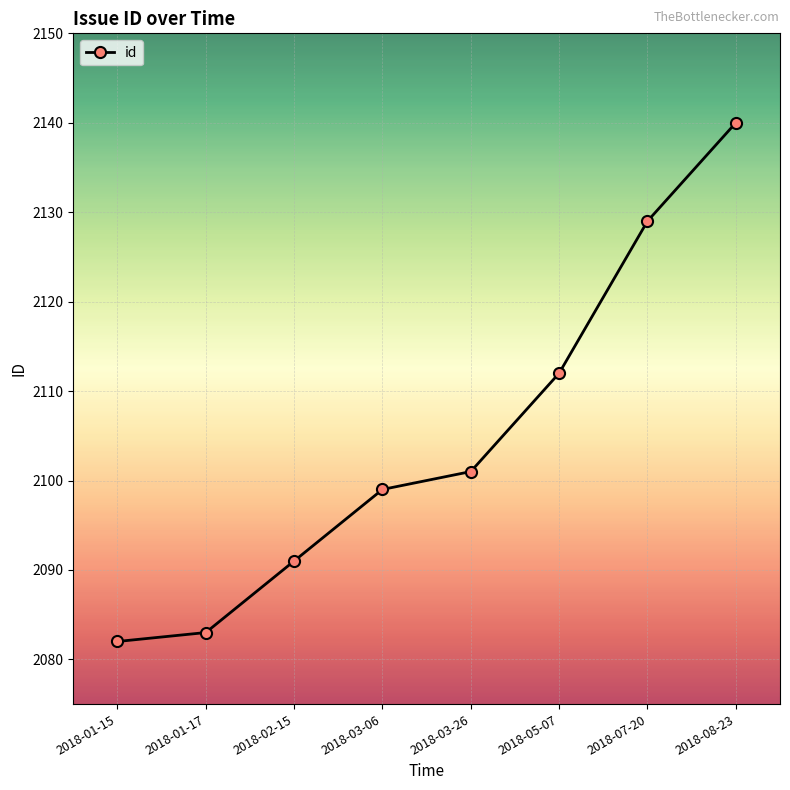

What value does the data have at 2018-03-26, to the nearest 10?

2100